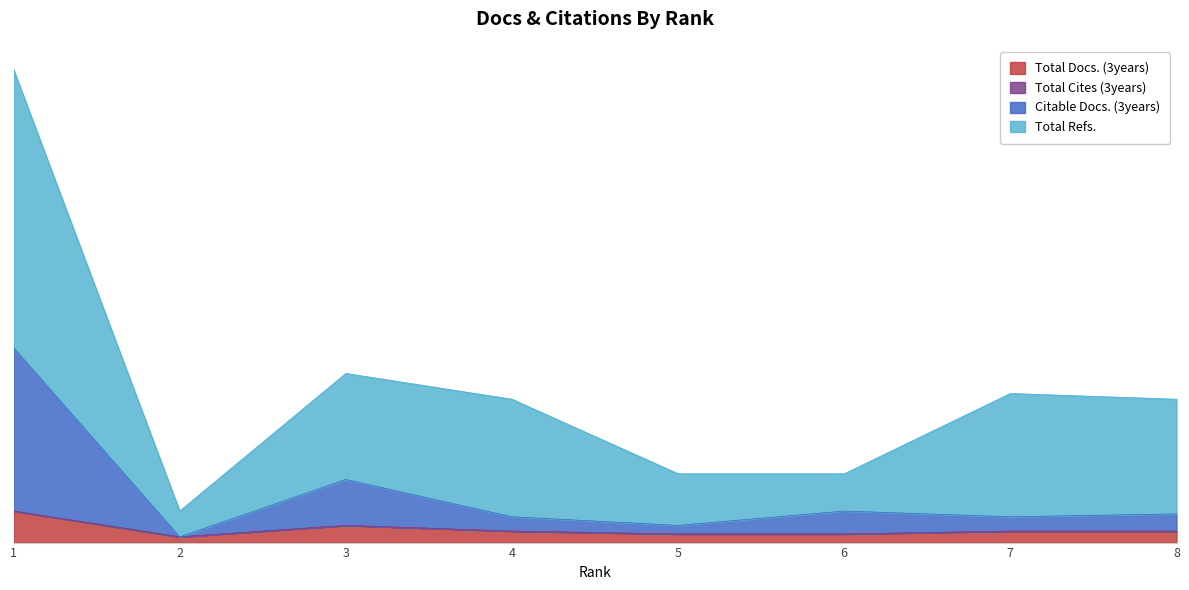

At which label is Total Refs. closest to 88?

3